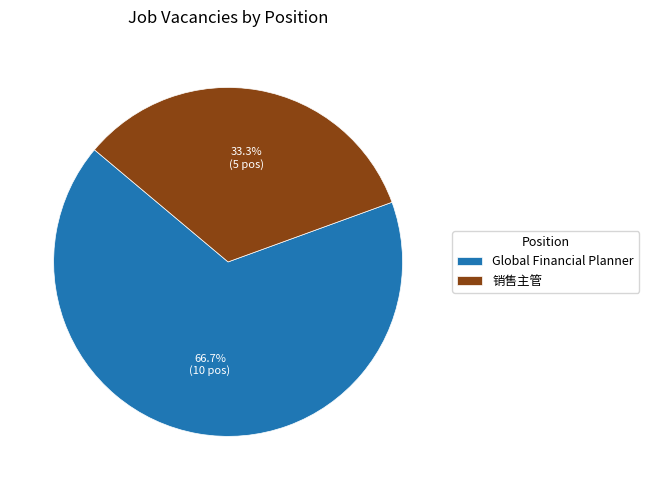

The Global Financial Planner slice represents 67% of the pie. True or false?

True